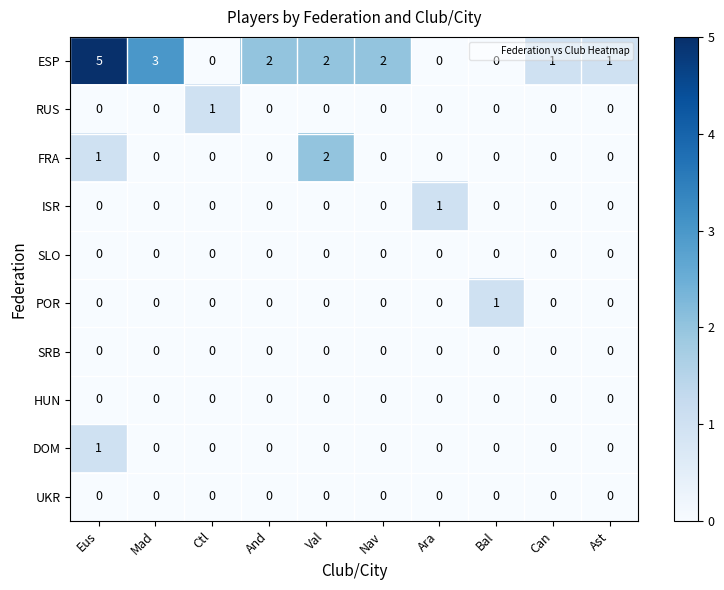

What is the spread (max minus min) of values at Ctl?

1